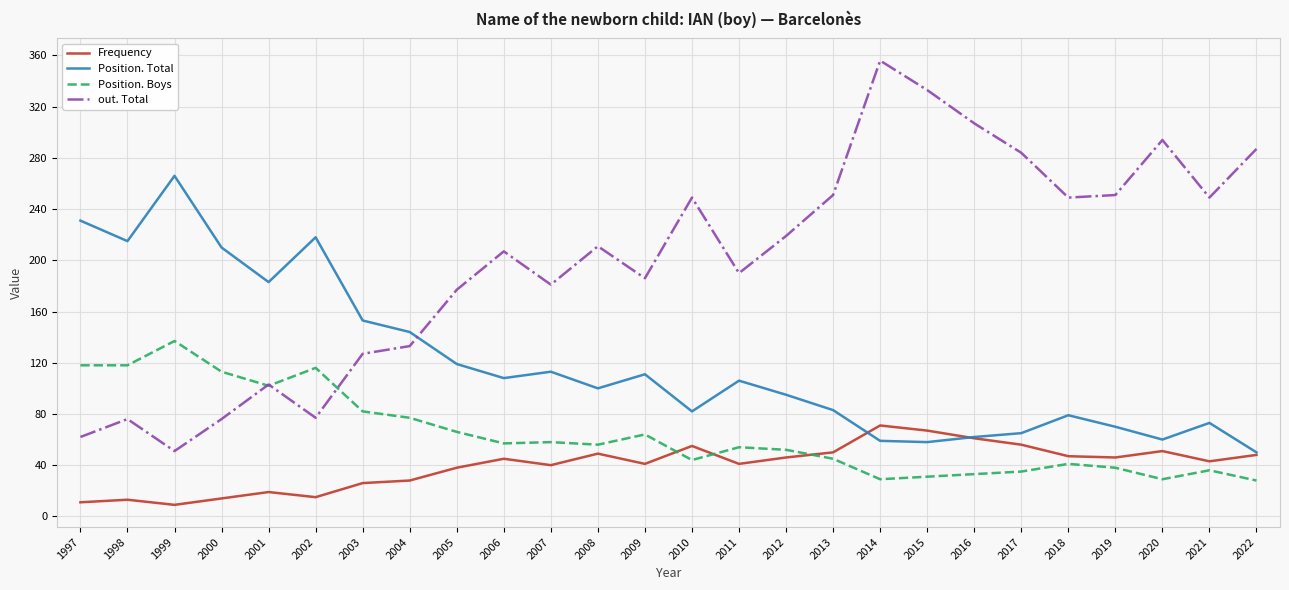

The Position. Total series shows 62 at 2016. True or false?

True